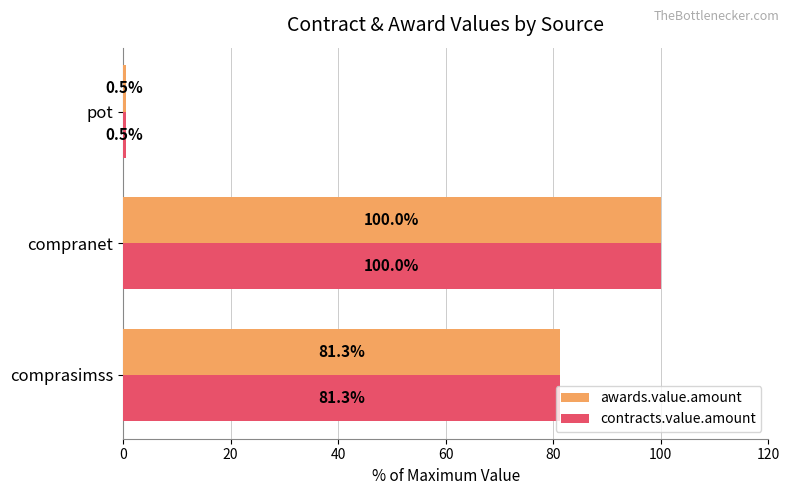

What is the greatest value displayed?

100.0